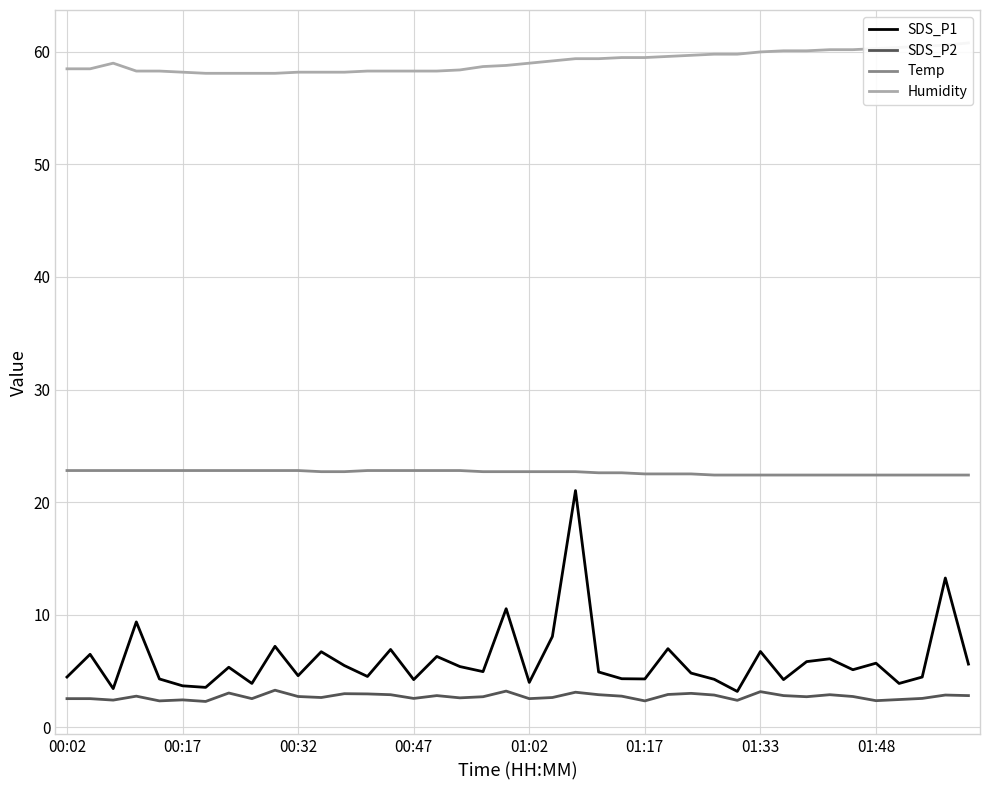

What is the maximum value for SDS_P1?

21.0